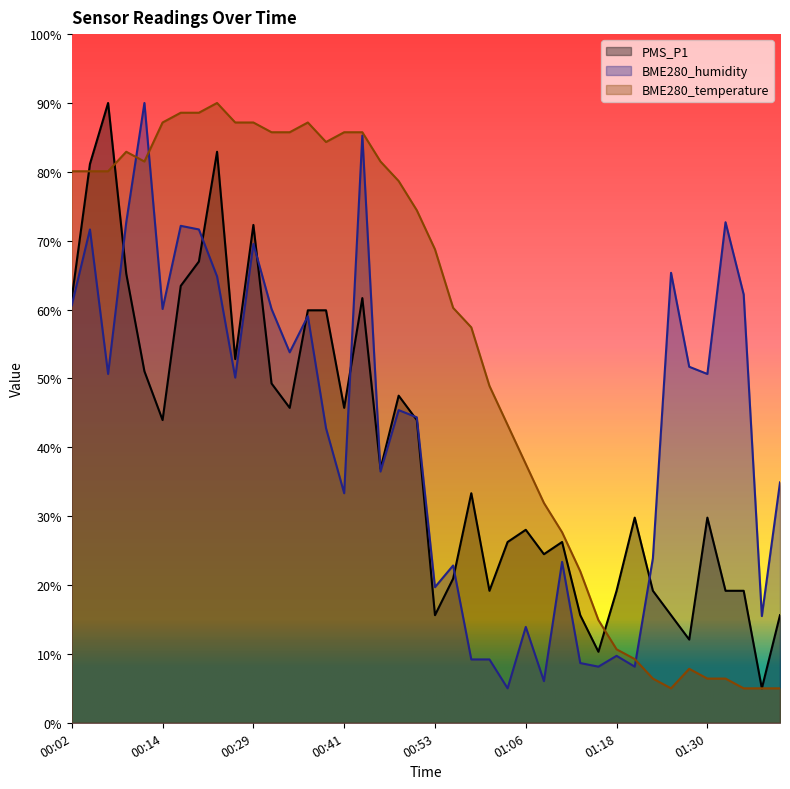

How many data points in PMS_P1 are above 36?

20